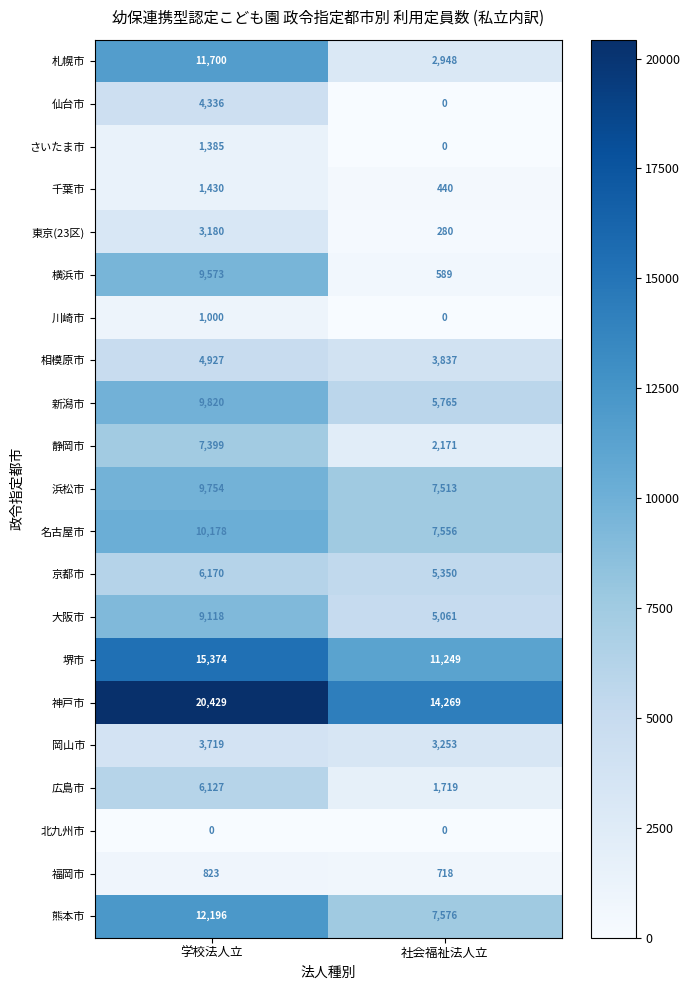

Which series changed the most between 学校法人立 and 社会福祉法人立?

横浜市